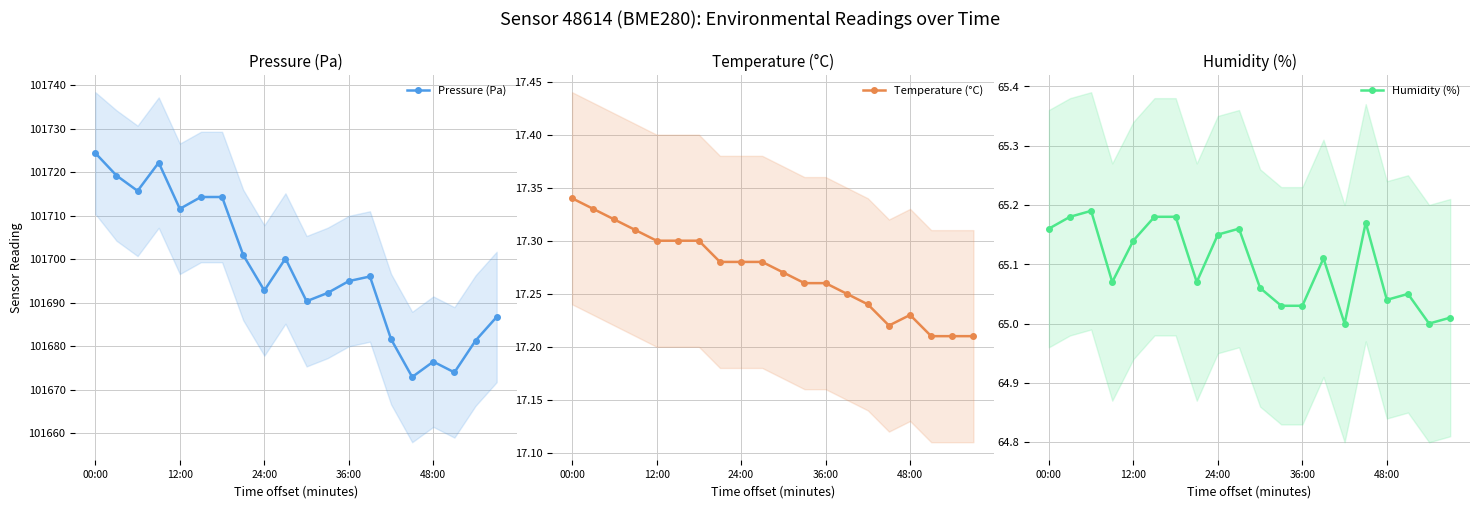

What is the minimum value for Pressure (Pa)?

101672.9